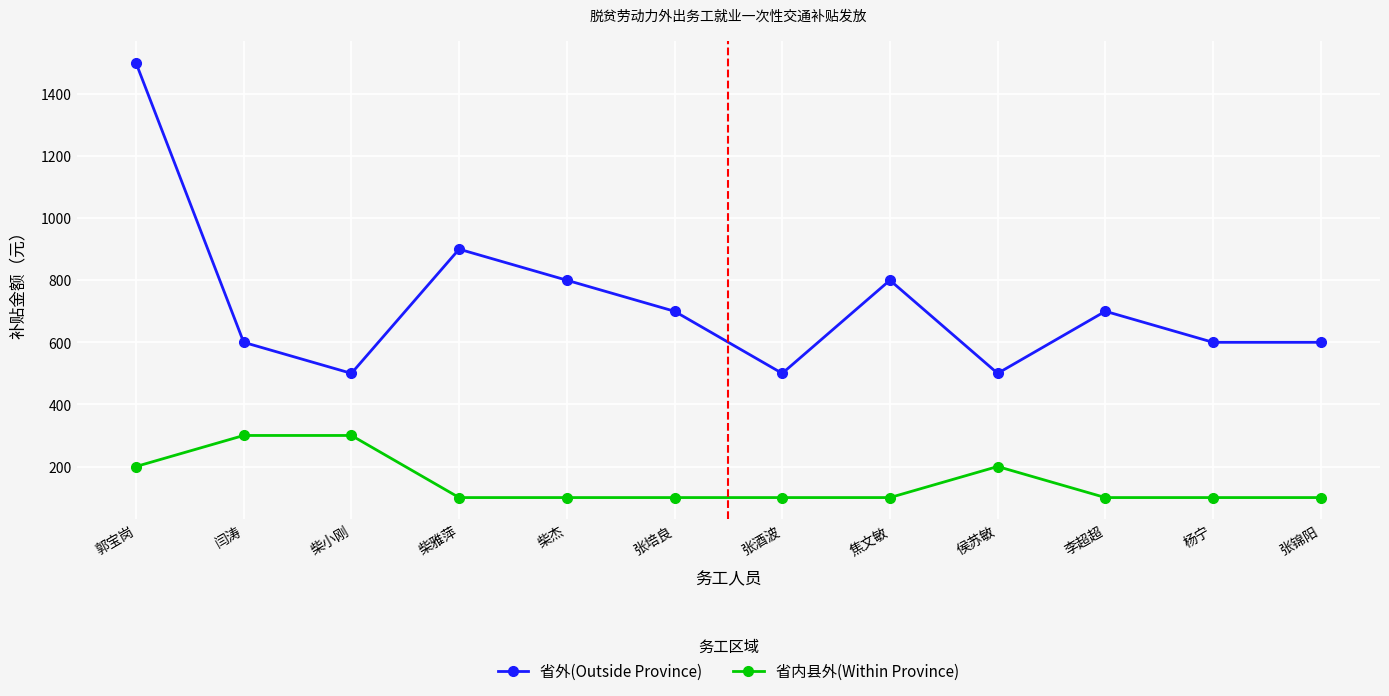

What position from the right is 闫涛?

11